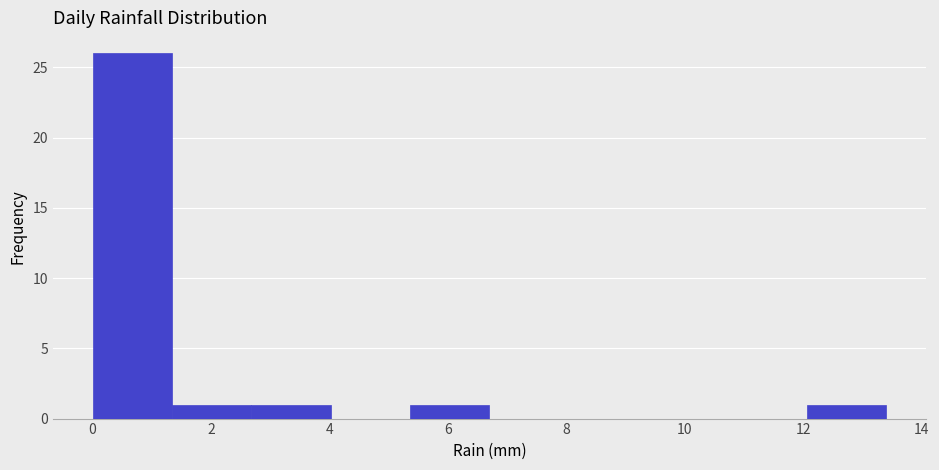

What is the height of the bar covering 5.36 to 6.70 on the x-axis? Neither the bar edges nor the heights are printed on the chart, so give them approximately, as read against the axes.

1